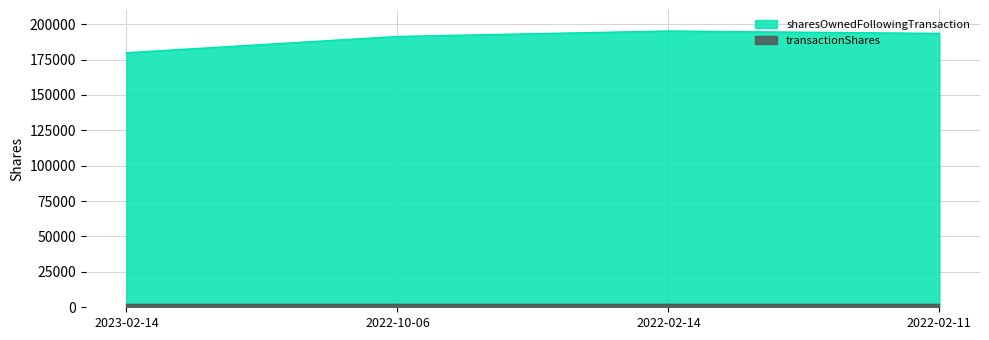

What is the approximate value at 2022-02-14?

195166